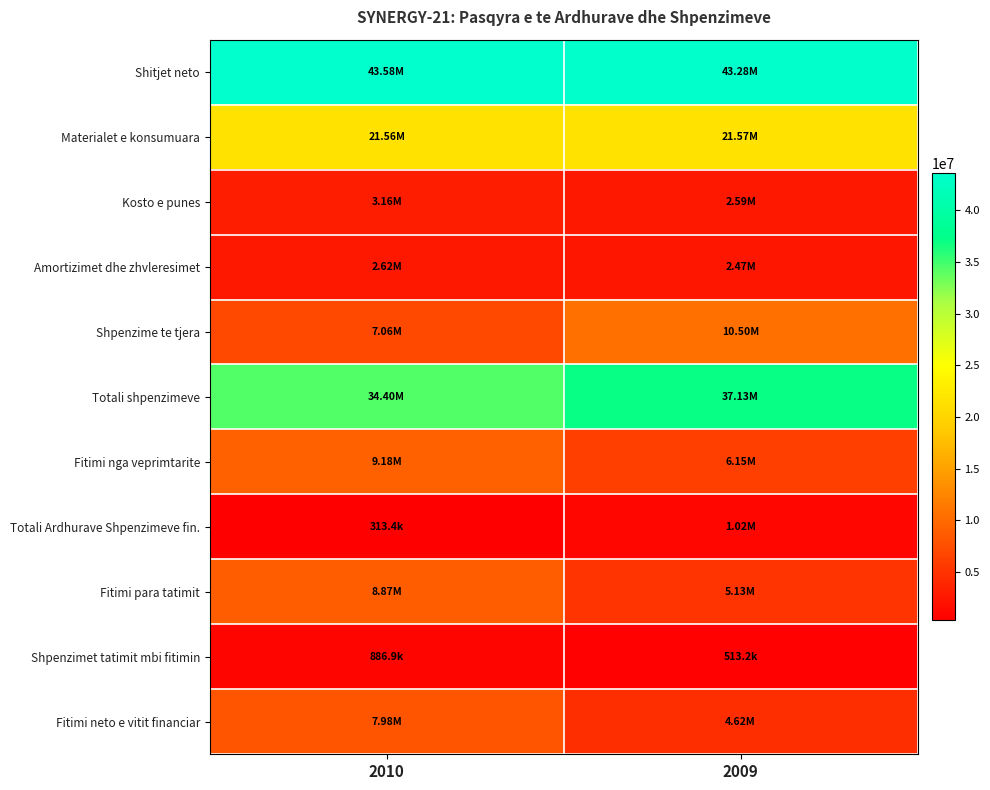

Which series has the largest total across all categories?

Shitjet neto